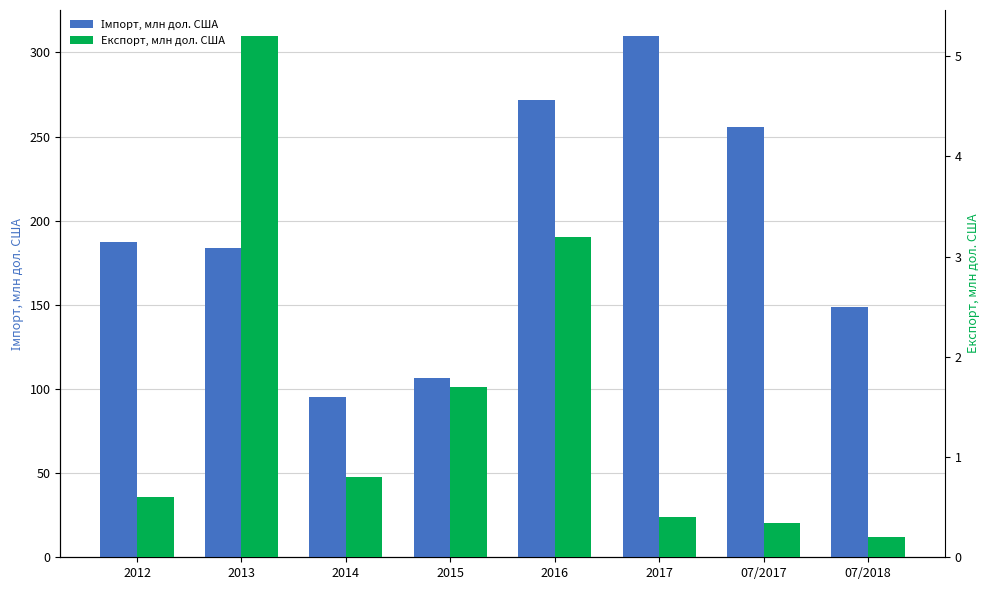

Reading left to right, what are all the values shown in this chart?

Імпорт, млн дол. США: 187.3	183.7	95.5	106.6	271.5	309.7	255.4	149.0
Експорт, млн дол. США: 0.6	5.2	0.8	1.7	3.2	0.4	0.3	0.2